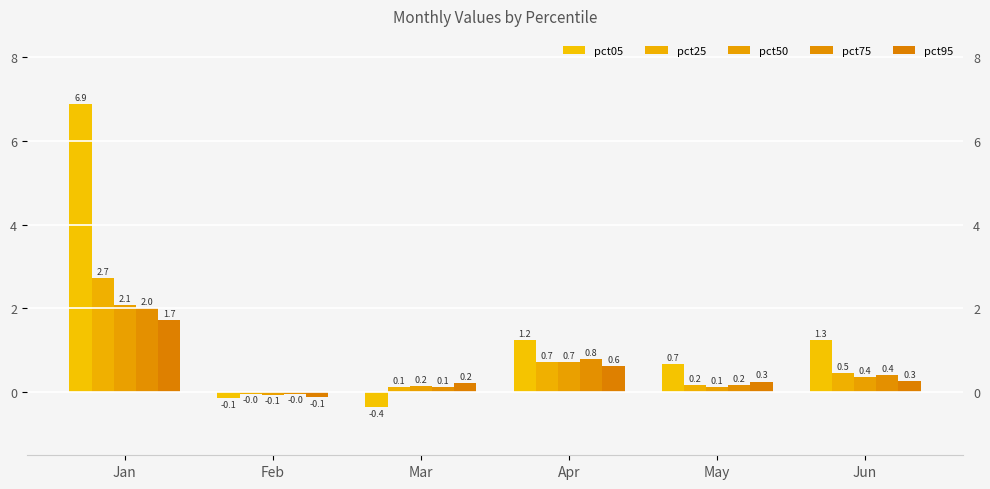

At which category is the sum across all series the highest?

Jan